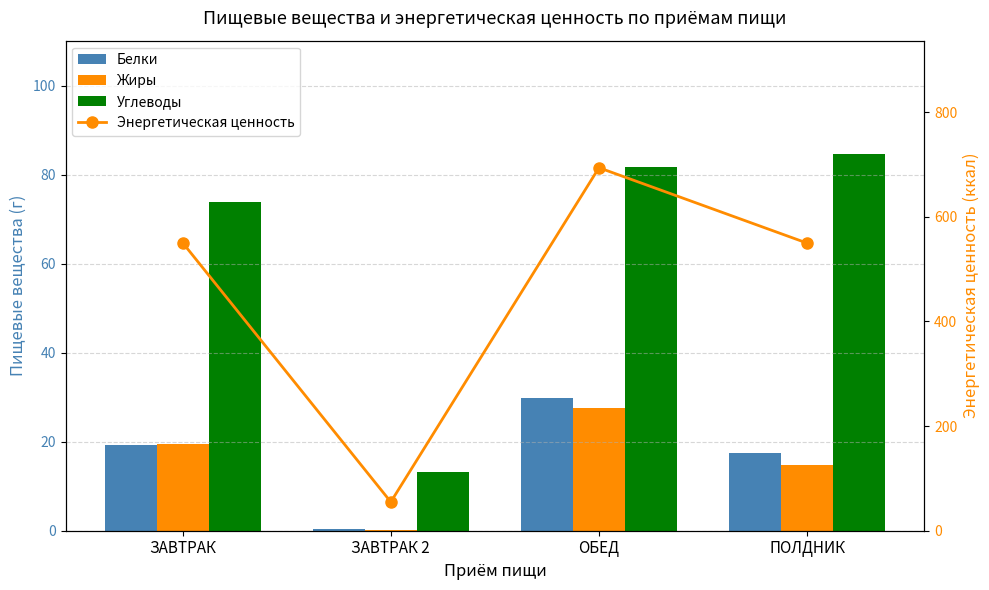

Is the value of Углеводы at ПОЛДНИК greater than the value of Энергетическая ценность at ОБЕД?

No